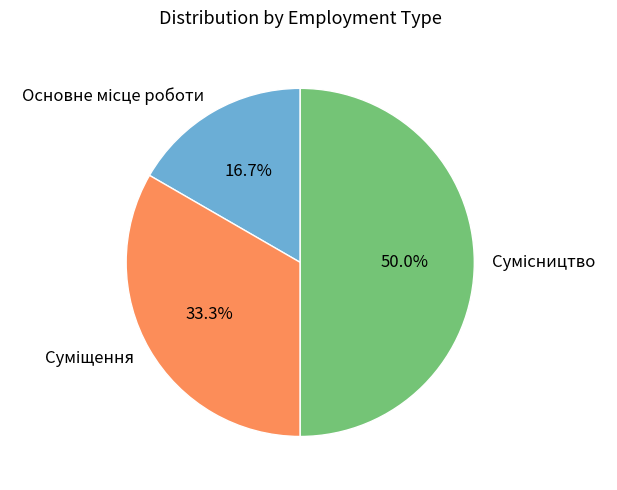

What percentage do Основне місце роботи and Суміщення together represent?

50.0%